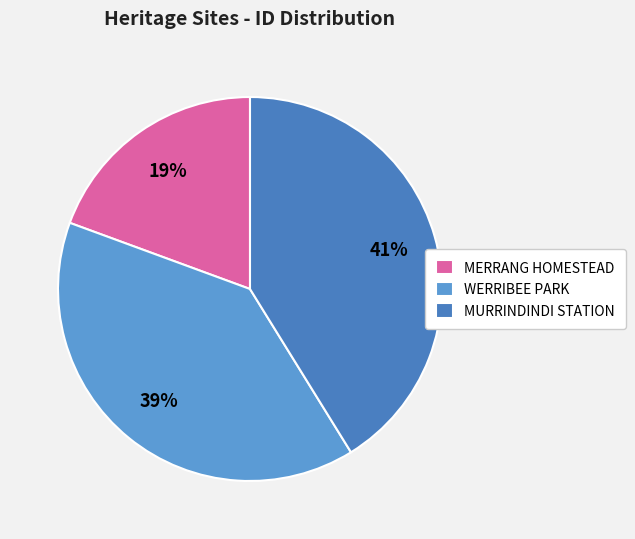

Which has a higher value, WERRIBEE PARK or MERRANG HOMESTEAD?

WERRIBEE PARK